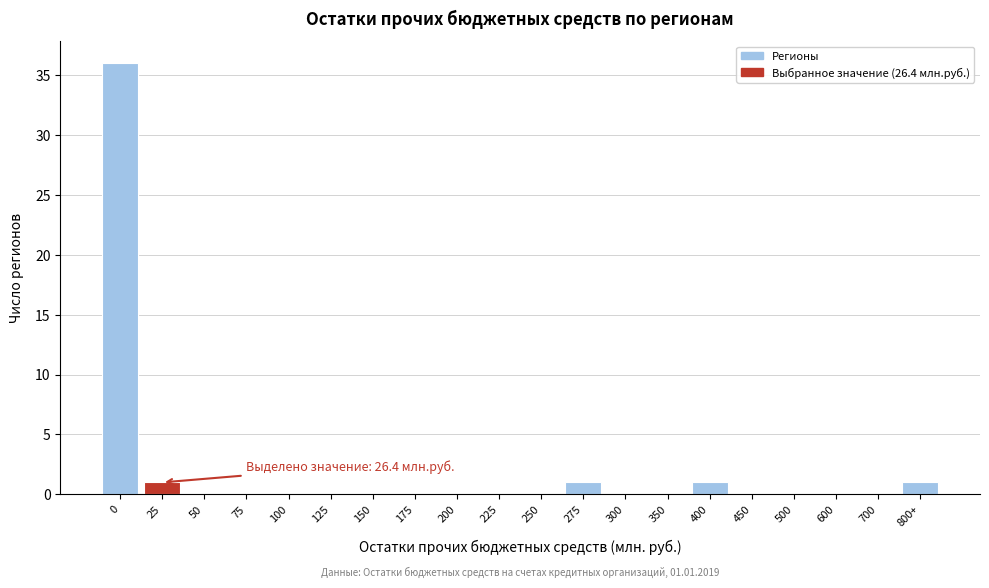

Reading right to left, what are all the values shown in this chart?

800+=1	700=0	600=0	500=0	450=0	400=1	350=0	300=0	275=1	250=0	225=0	200=0	175=0	150=0	125=0	100=0	75=0	50=0	25=1	0=36